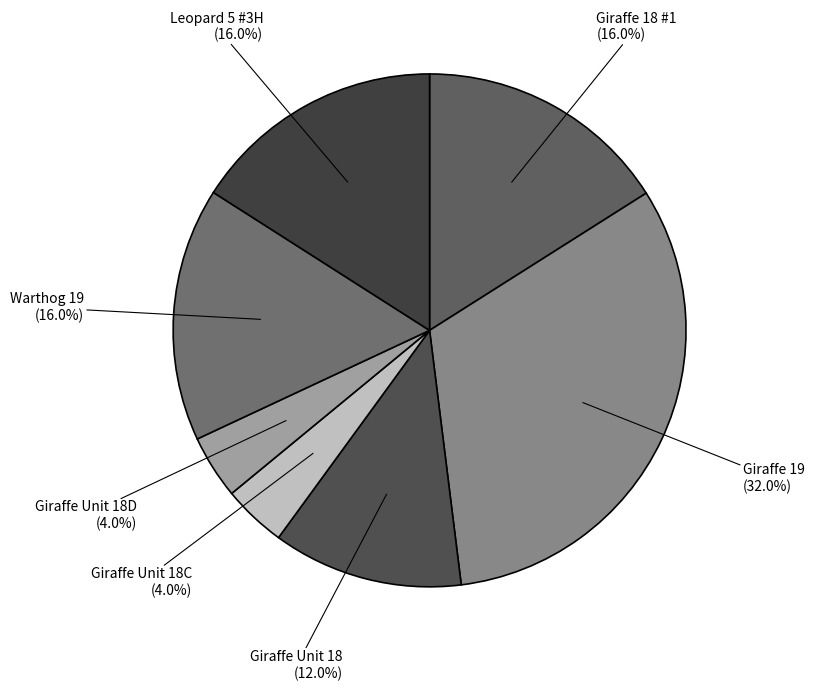

How many slices are in this pie chart?

7